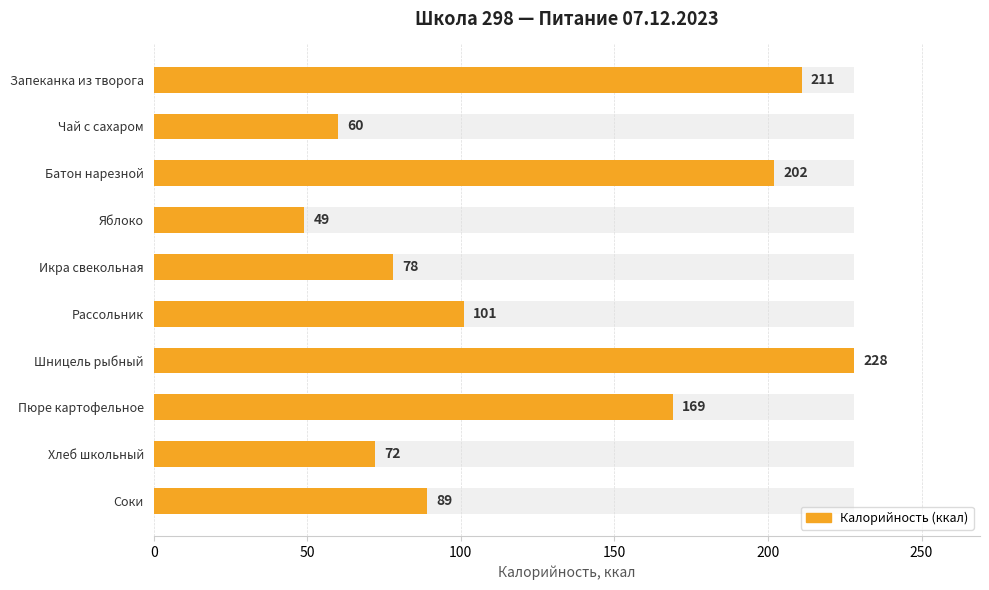

What is the difference between the second highest and second lowest values?

151